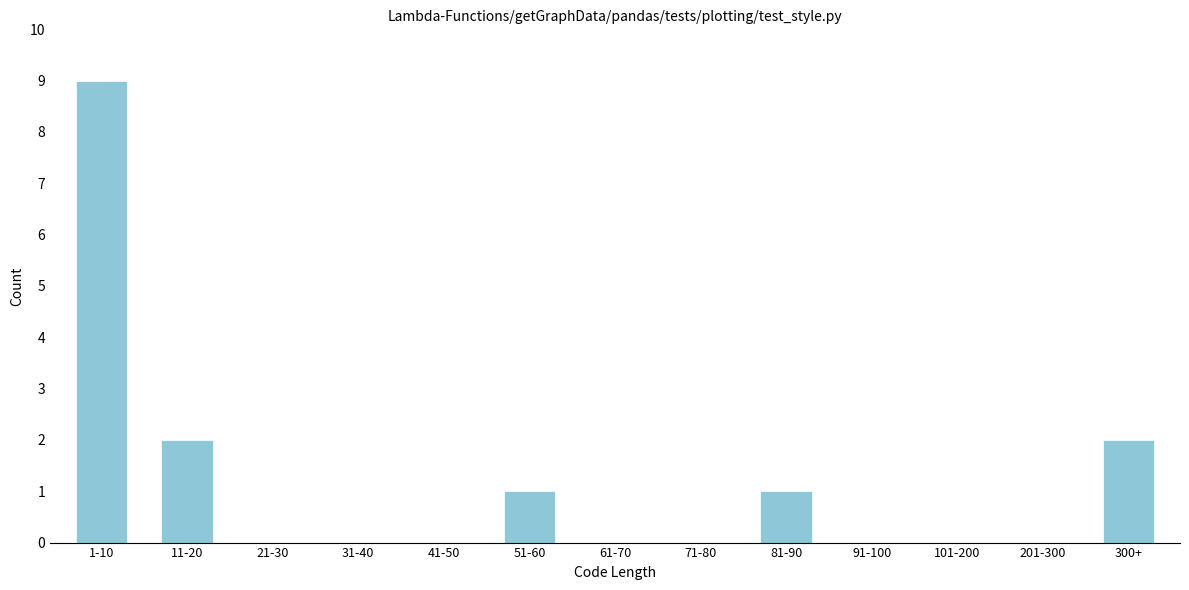

Reading right to left, extract all data points from this chart.

300+=2	201-300=0	101-200=0	91-100=0	81-90=1	71-80=0	61-70=0	51-60=1	41-50=0	31-40=0	21-30=0	11-20=2	1-10=9